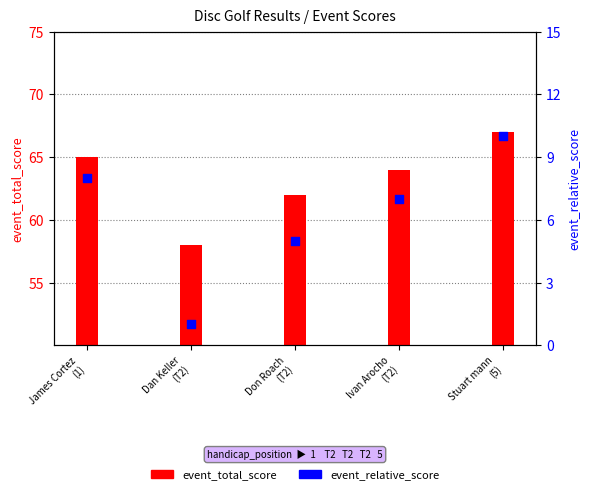

Which series has the widest spread of Y values?

event_total_score